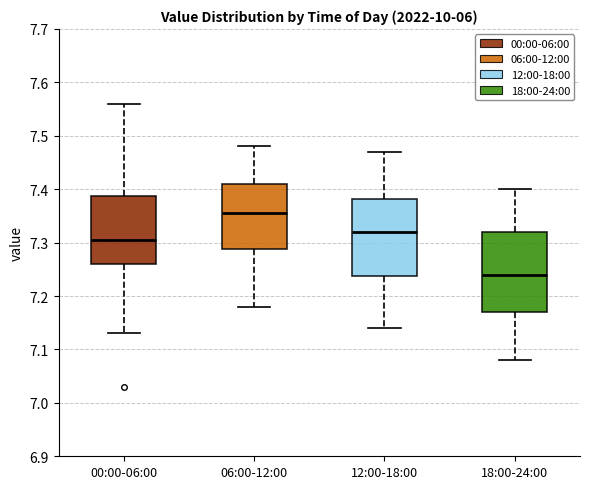

Which box has the lowest median line?

18:00-24:00